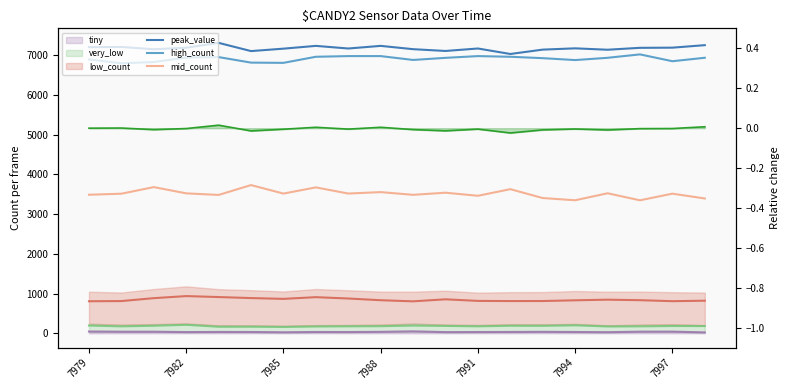

Which has a higher value, 7986 or 7984?

7986